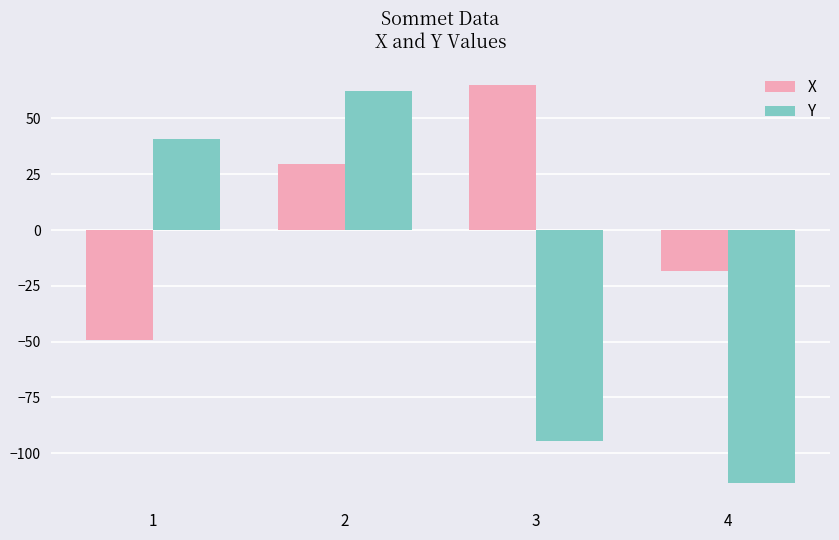

Reading right to left, list all the values displayed in this chart.

X: 4=-18.2	3=65.1	2=29.8	1=-49.2
Y: 4=-113.6	3=-94.7	2=62.3	1=40.8